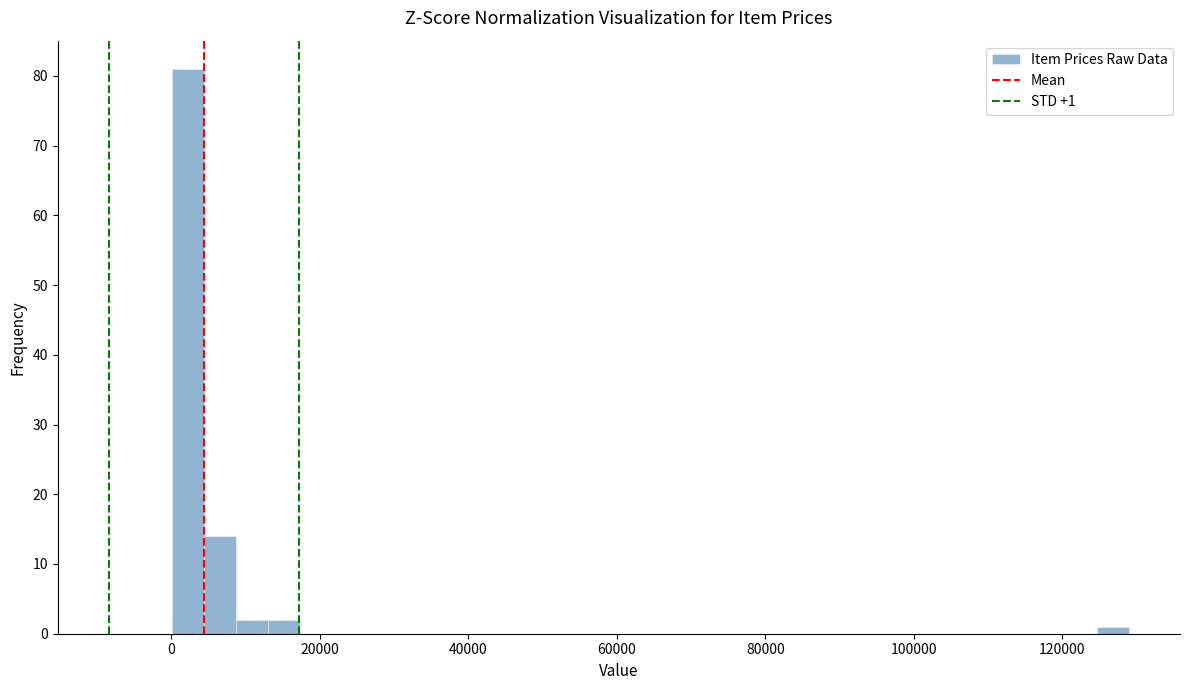

Around what value on the x-axis is the tallest bar? Give the approximate position of its centre, as read against the axis.

2000